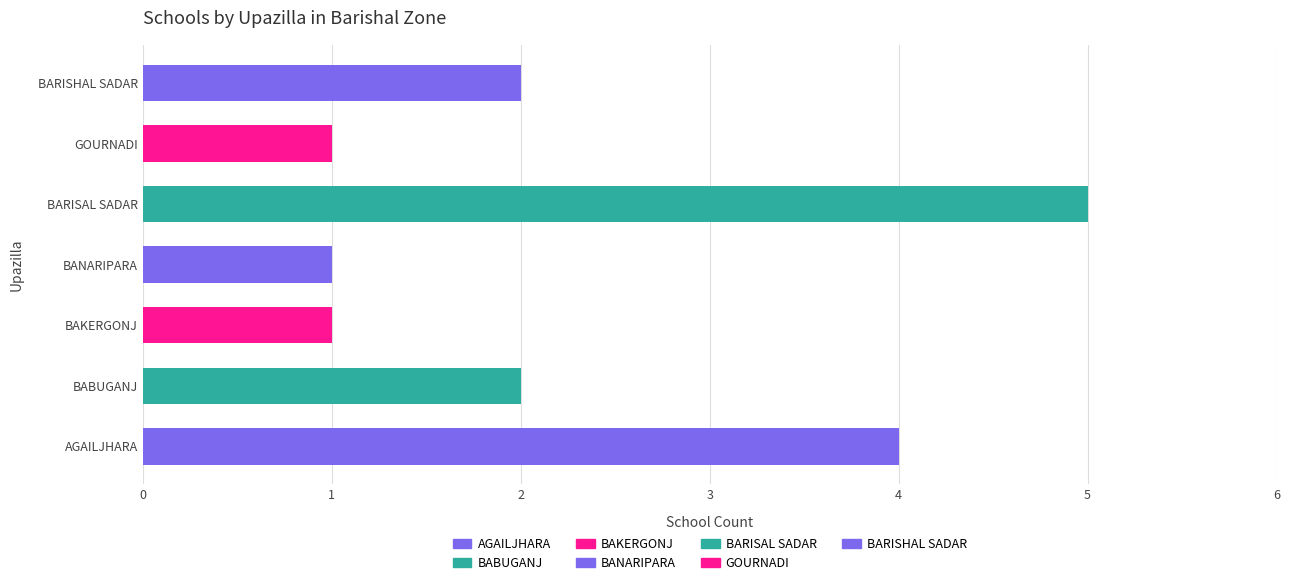

Which label corresponds to the largest value in the chart?

BARISAL SADAR